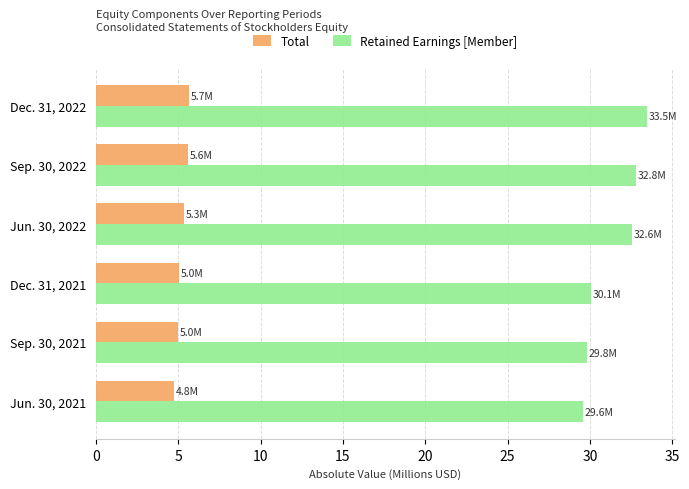

Which series has the largest range (max minus min)?

Retained Earnings [Member]